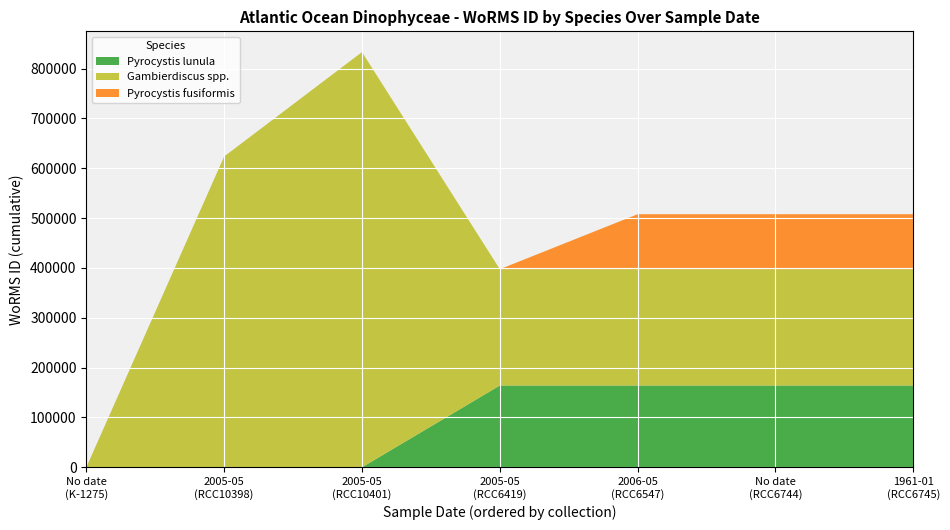

Reading right to left, list all the values displayed in this chart.

Pyrocystis lunula: 164053	164053	164053	164053	0	0	0
Gambierdiscus spp.: 233378	233378	233378	233378	833053	623628	0
Pyrocystis fusiformis: 110328	110328	110328	0	0	0	0